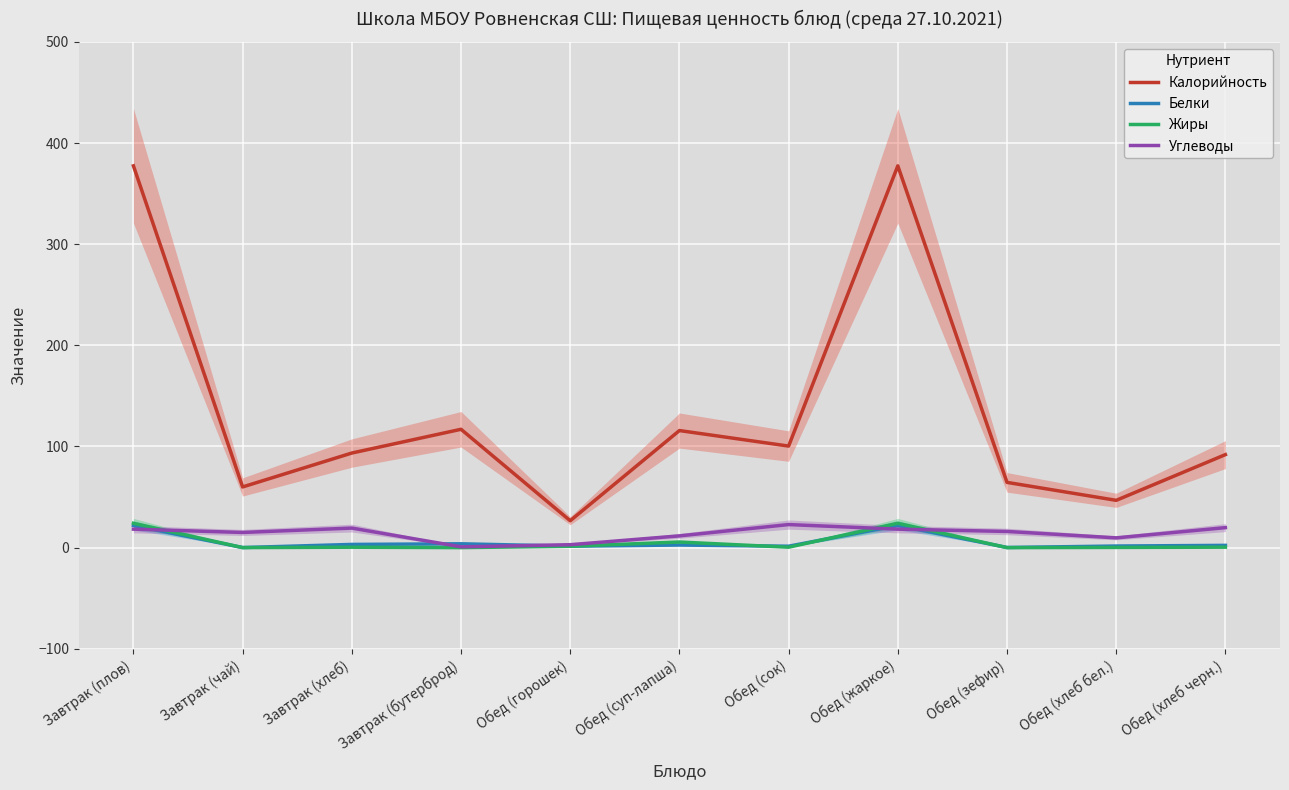

Is the value of Калорийность at Завтрак (плов) greater than the value of Жиры at Обед (суп-лапша)?

Yes